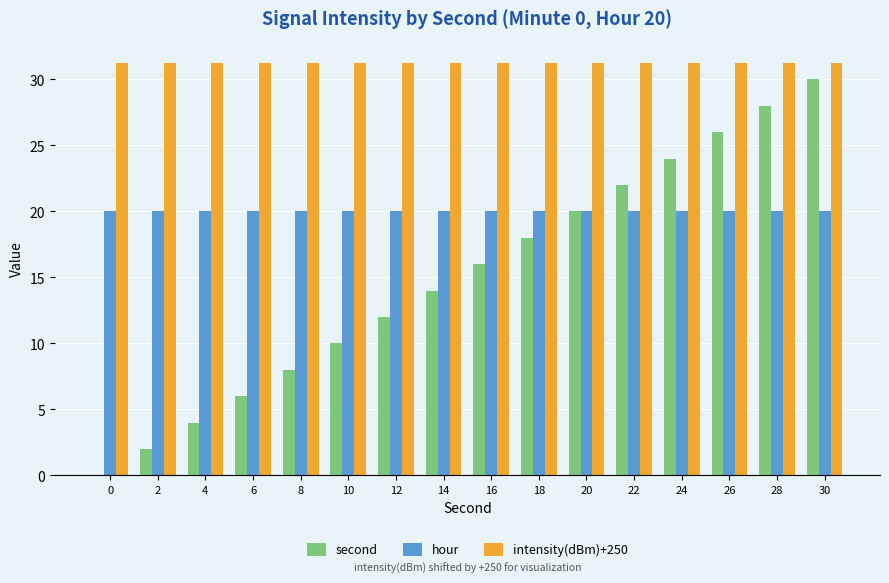

Which series has the largest total across all categories?

intensity(dBm)+250